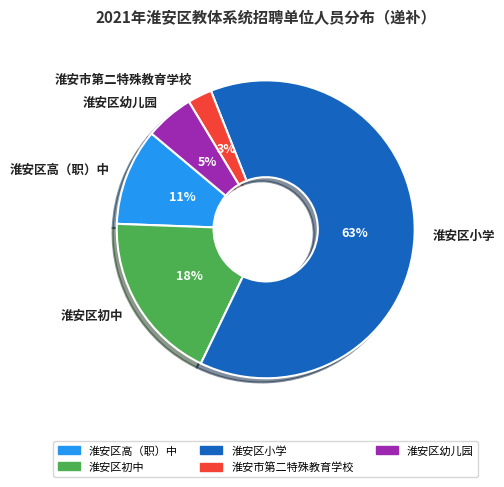

To the nearest percent, what is the average slice percentage?

20%